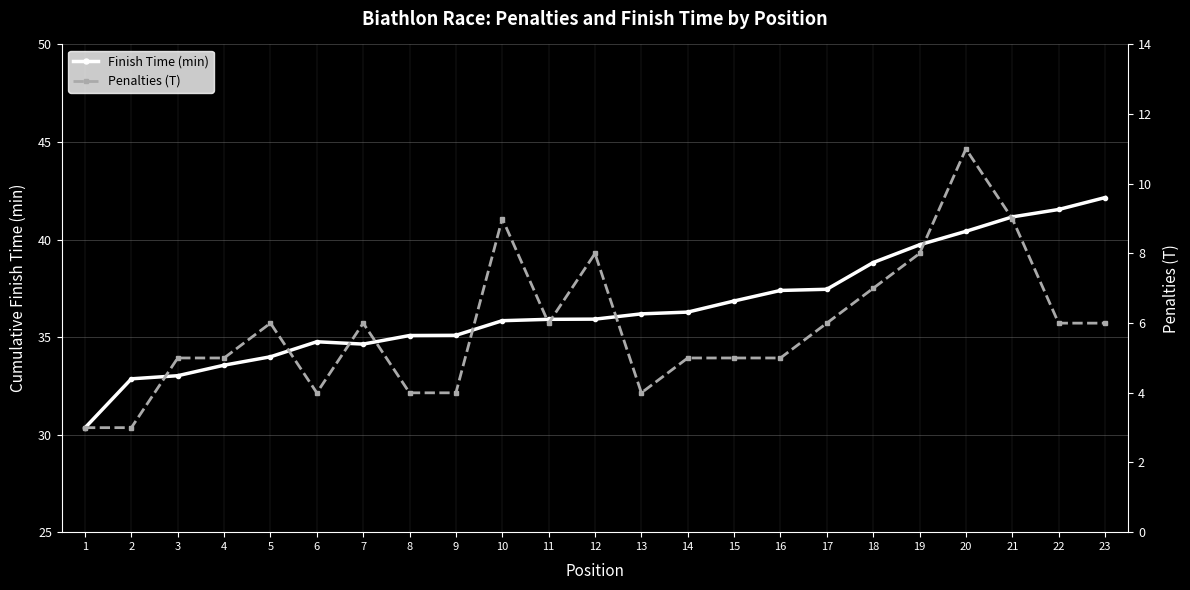

What is the lowest value of the Finish Time (min) series?

30.4